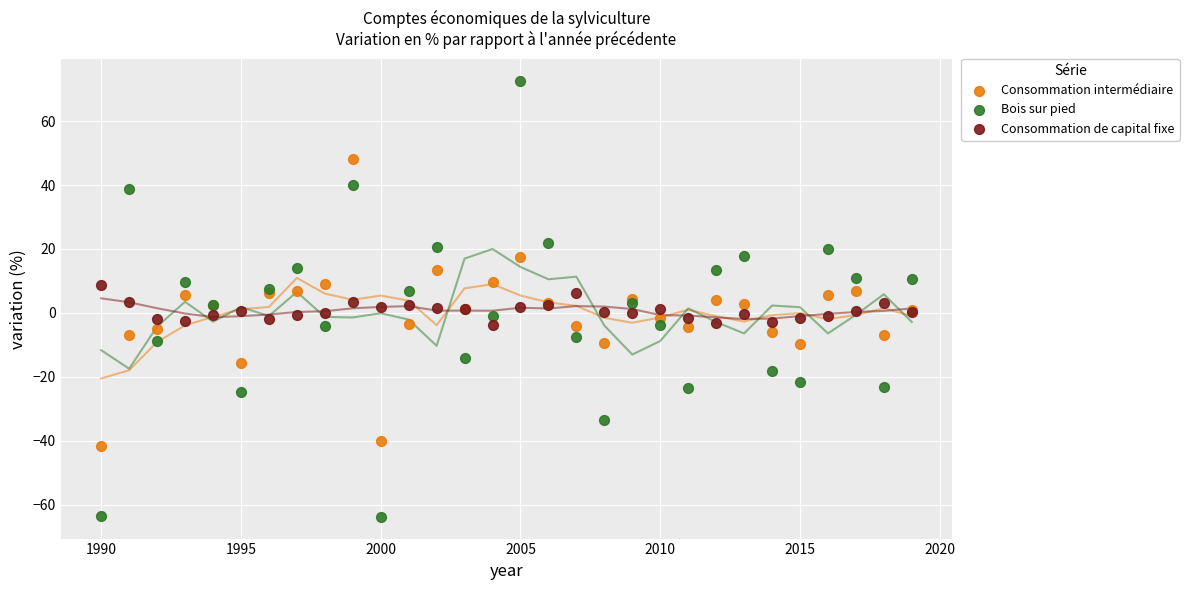

Which series contains the highest Y value?

Bois sur pied